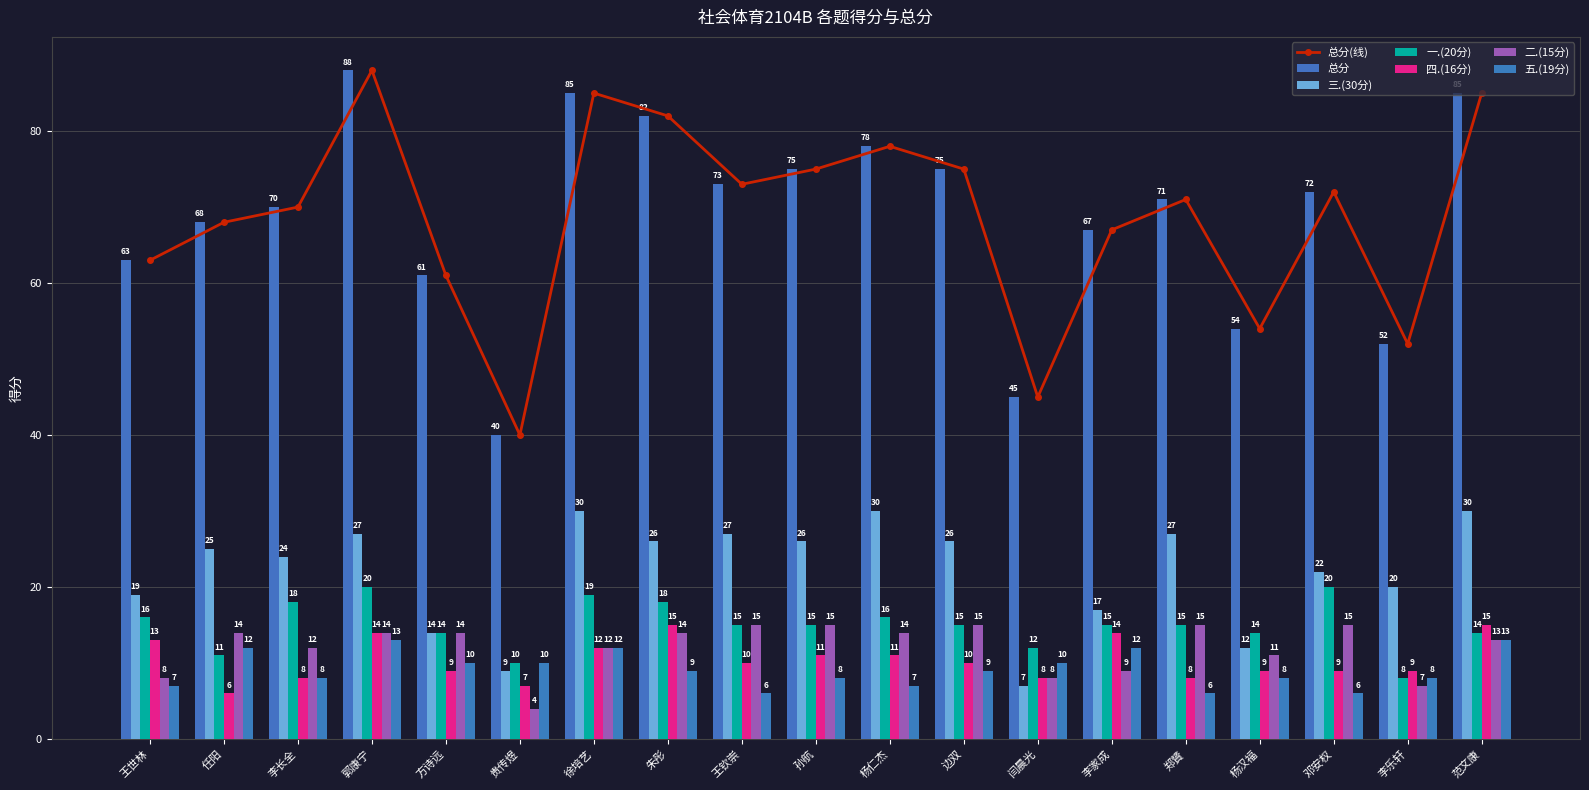

Which category has the highest value in the 五.(19分) series?

郭康宁